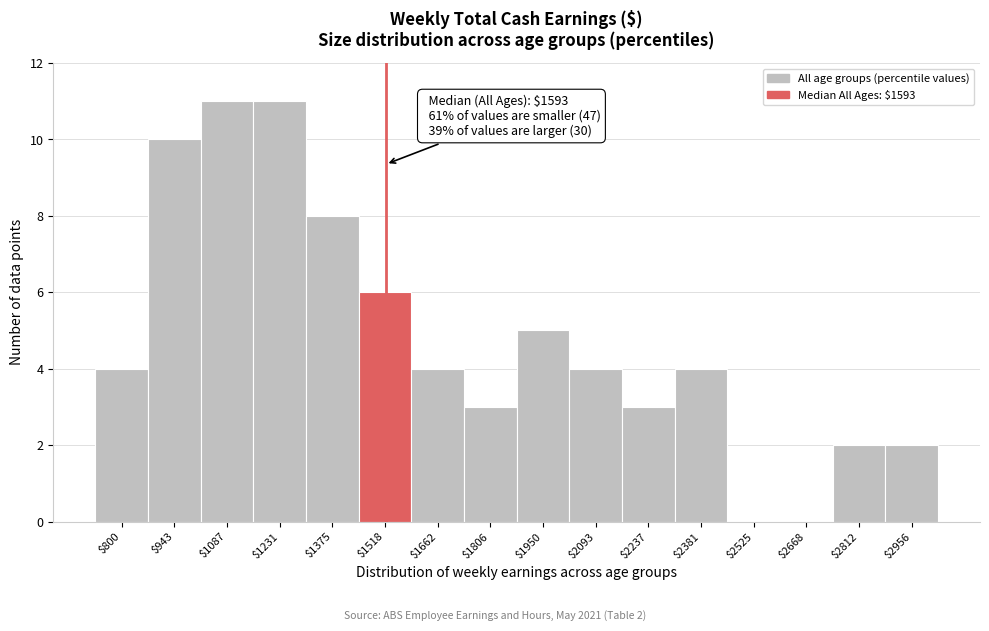

What is the sum of all values?

77